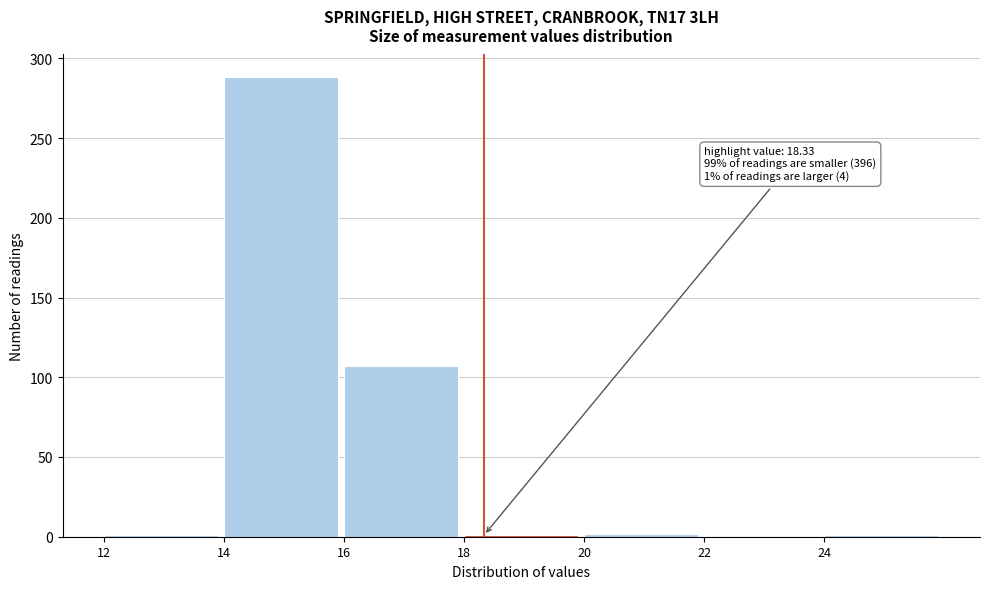

Over which range of the x-axis is the bar tallest?

14 to 16